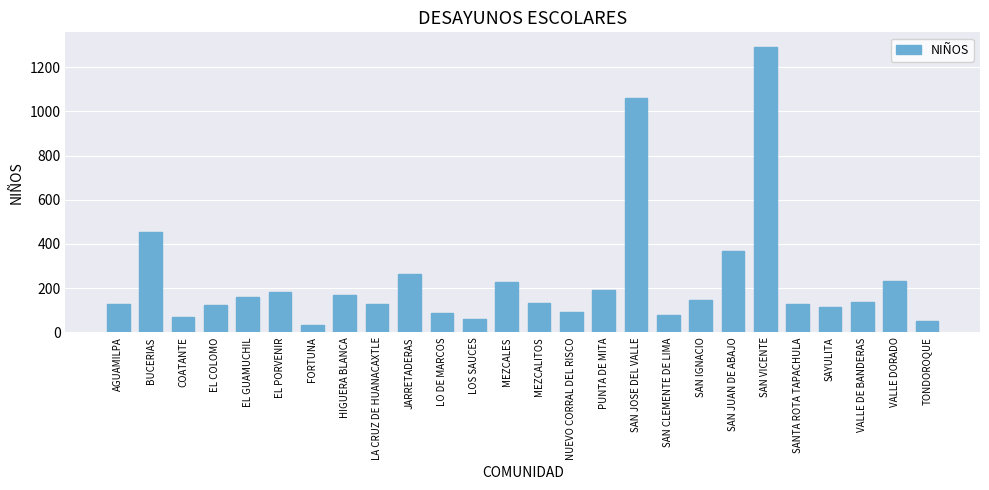

How many data points are less than 136?

13